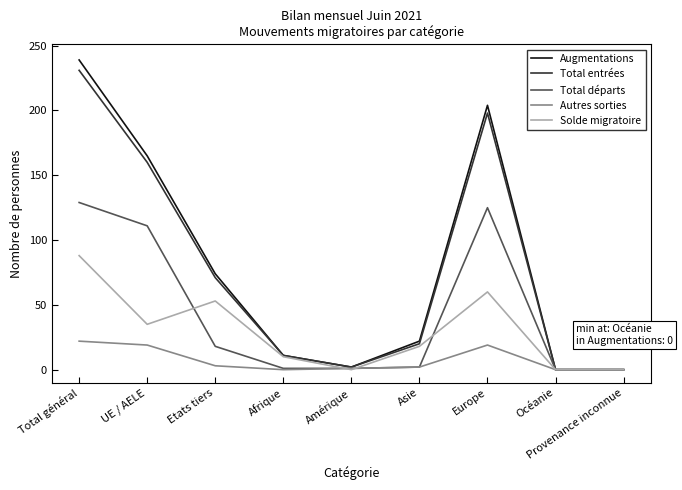

What is the spread (max minus min) of values at Total général?

217